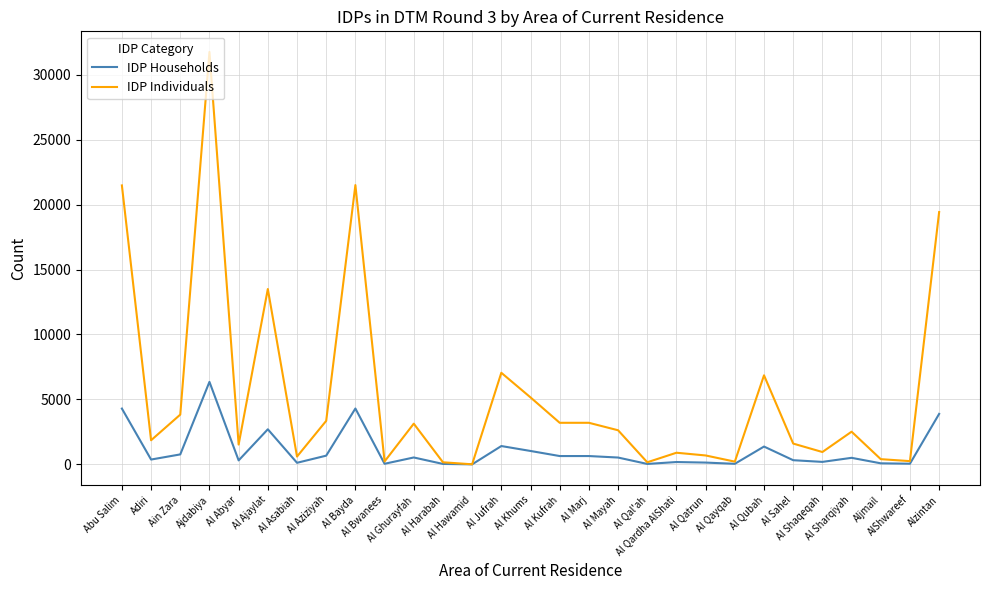

Where is IDP Individuals nearest to the value 15877?

Al Ajaylat